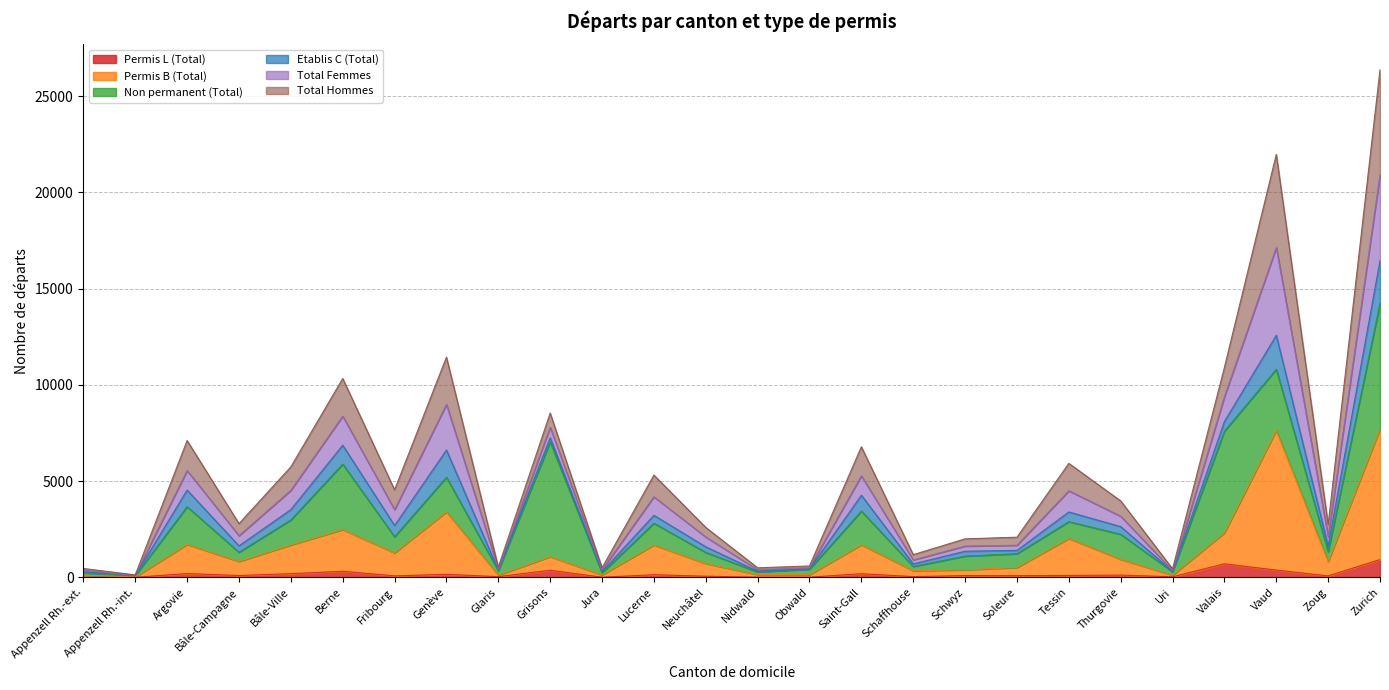

Which series has the widest spread of values?

Total Hommes